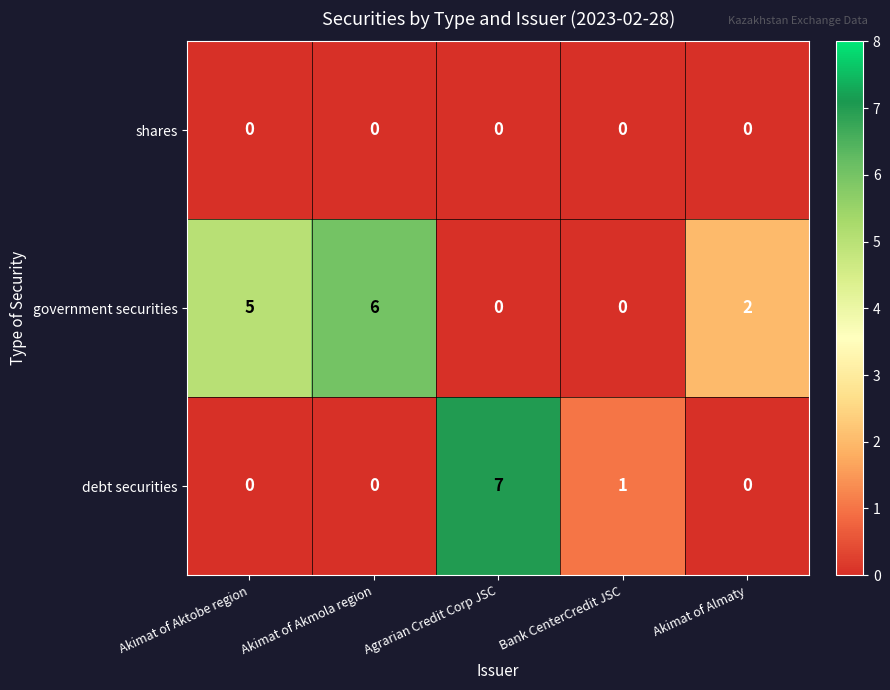

At which category is the sum across all series the highest?

Agrarian Credit Corp JSC